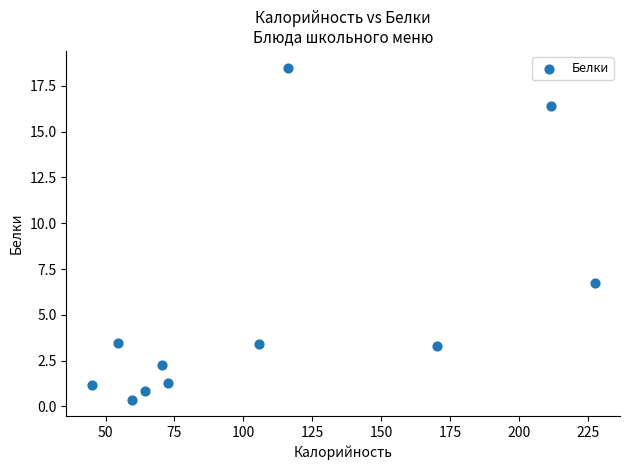

What is the average X value?

108.9